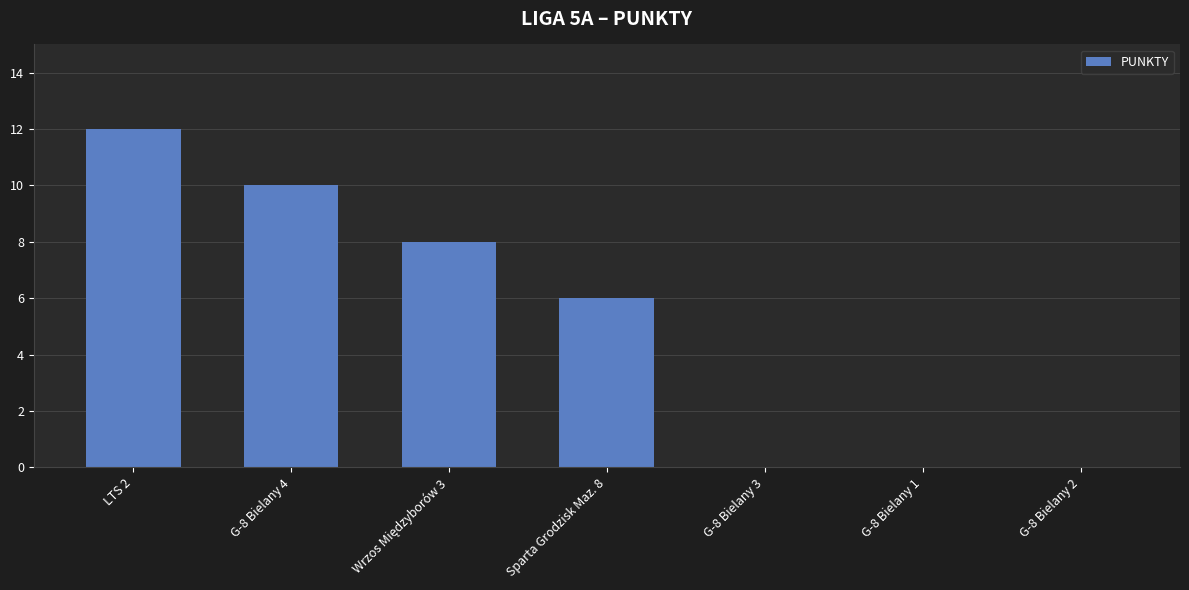

Approximately how many times larger is the value at Sparta Grodzisk Maz. 8 compared to G-8 Bielany 4?

0.6